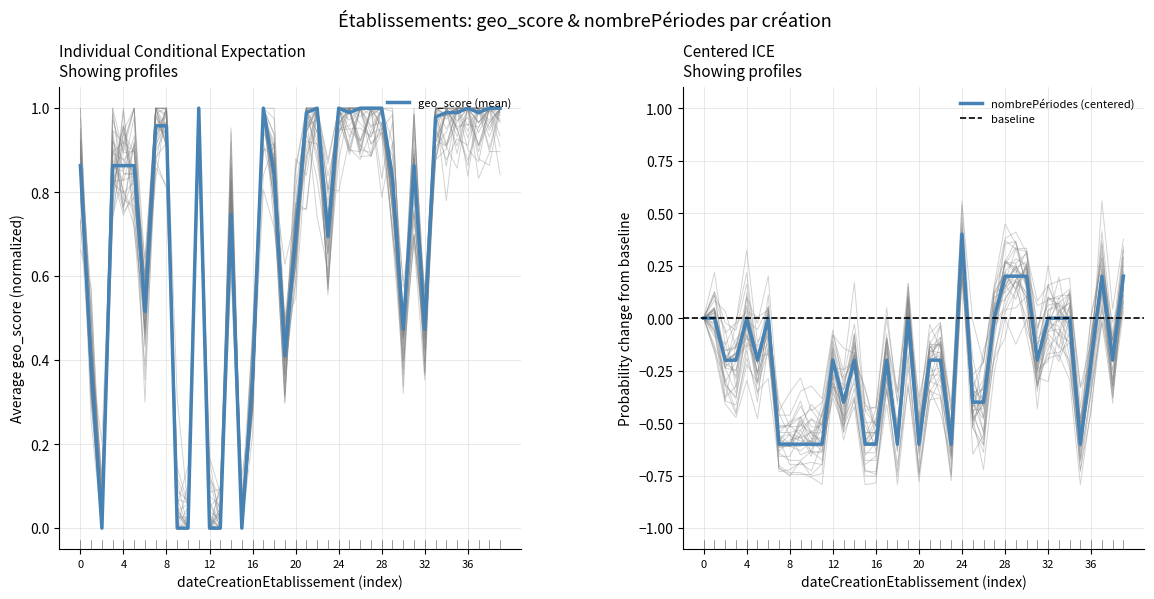

The geo_score series shows 0.8 at 1986-08-01. True or false?

True